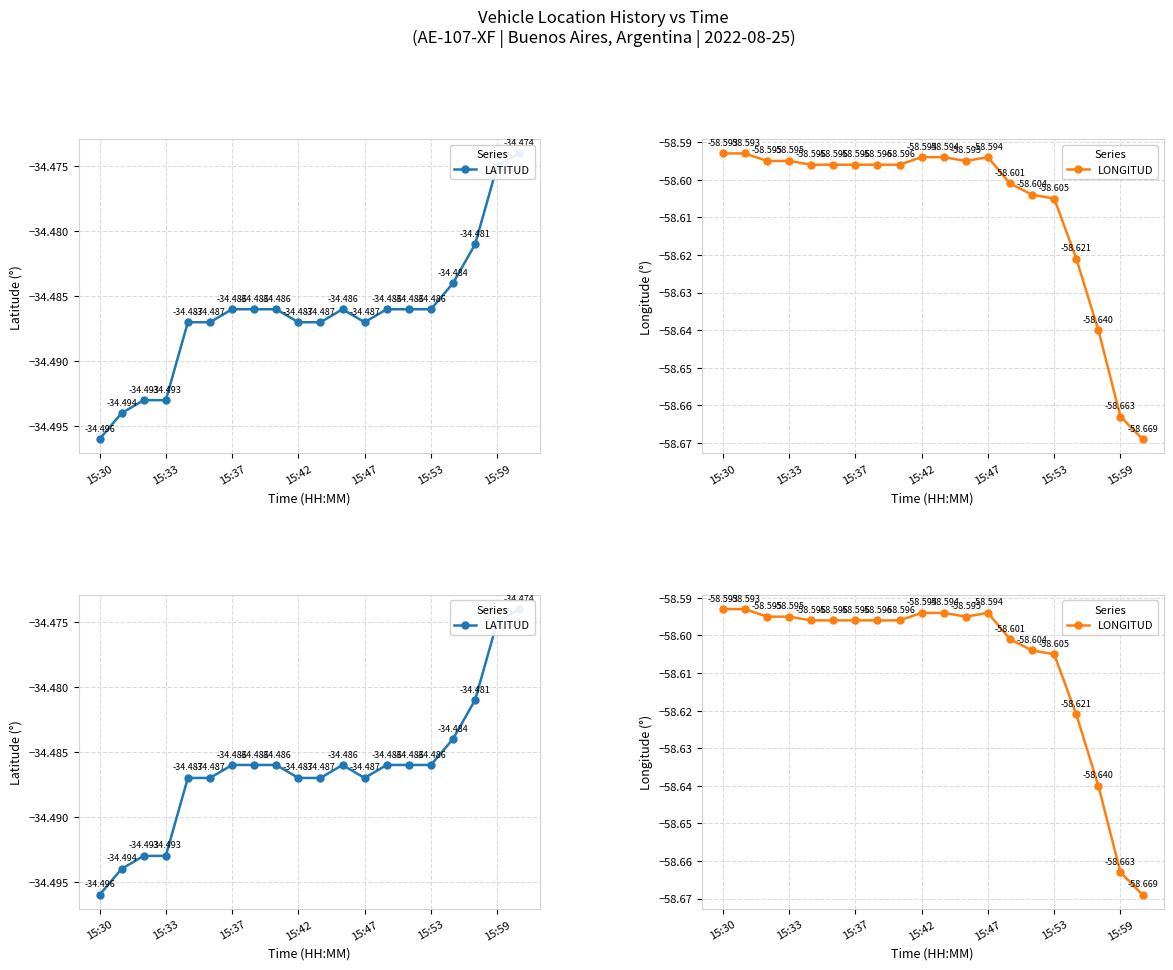

Between 9 and 16, which series saw the biggest shift?

LONGITUD